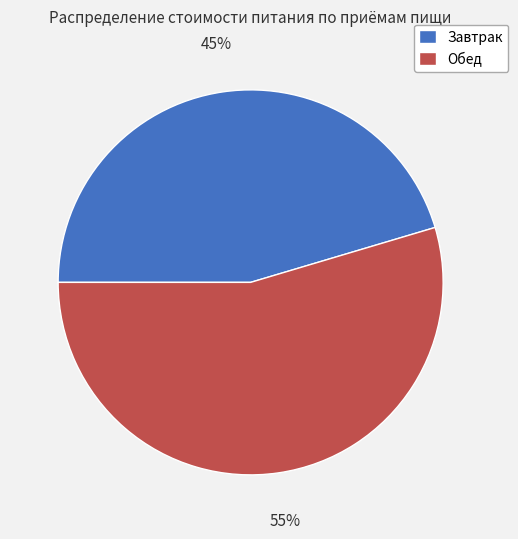

Which category has the smallest portion of the pie?

Завтрак